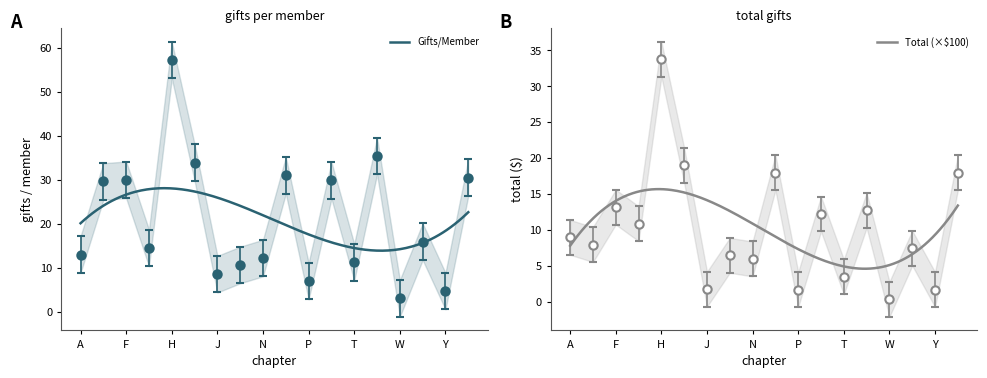

Rank the series by their maximum value, from lowest to highest.

Total, Gifts/Member